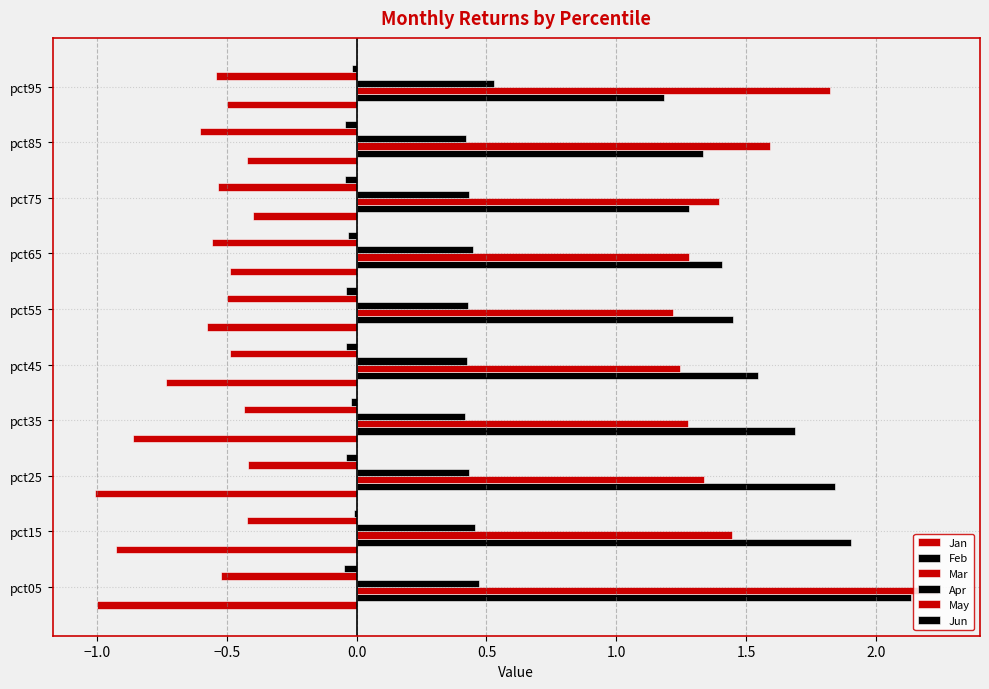

How many categories are shown in the chart?

10